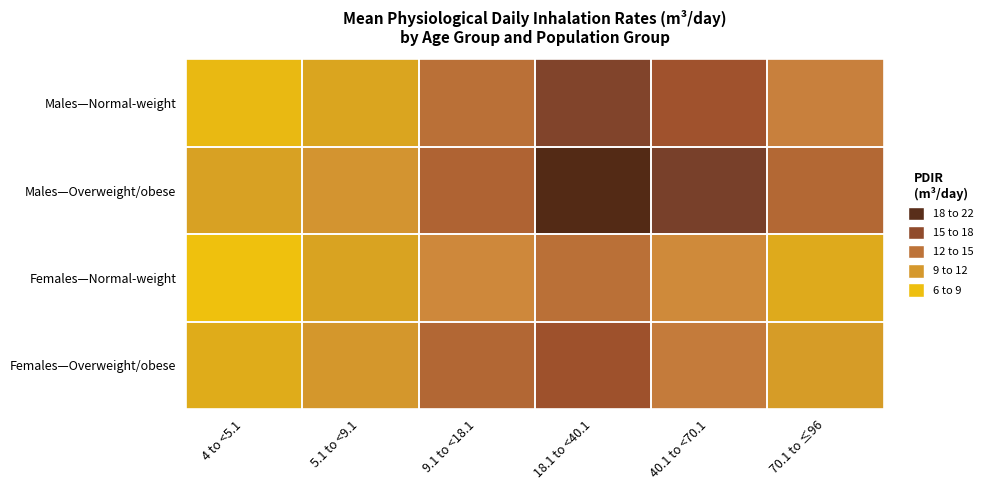

Which series has the widest spread of values?

Males—Overweight/obese